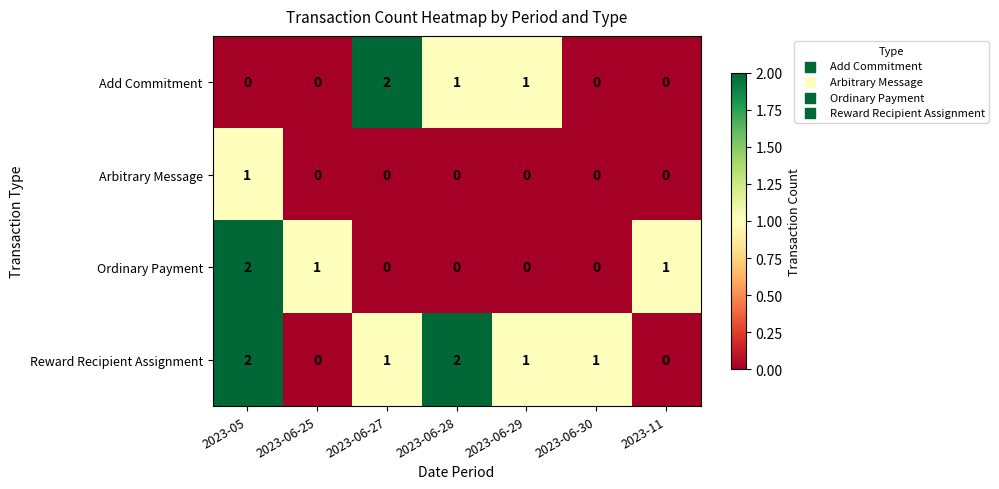

What is the difference between the highest and lowest values at 2023-06-25?

1